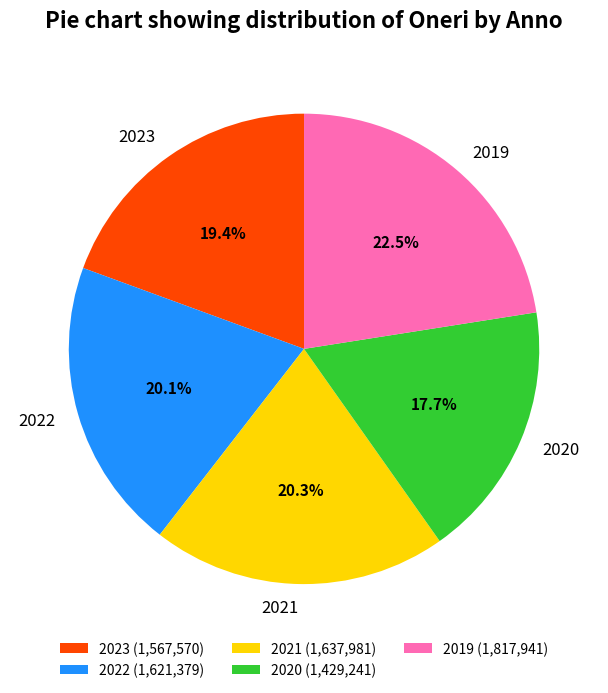

How many segments does this pie chart have?

5